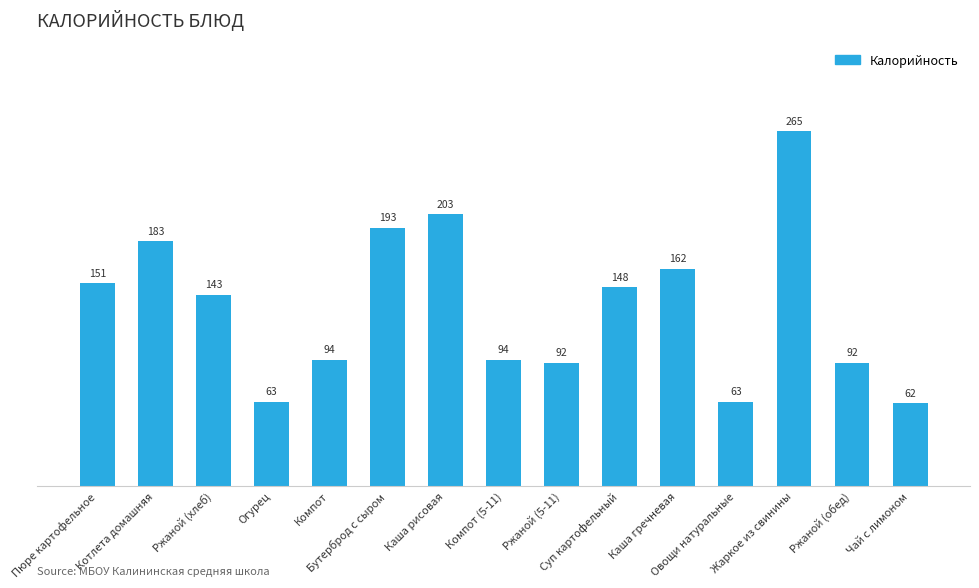

At which label does the data first exceed 143?

Пюре картофельное